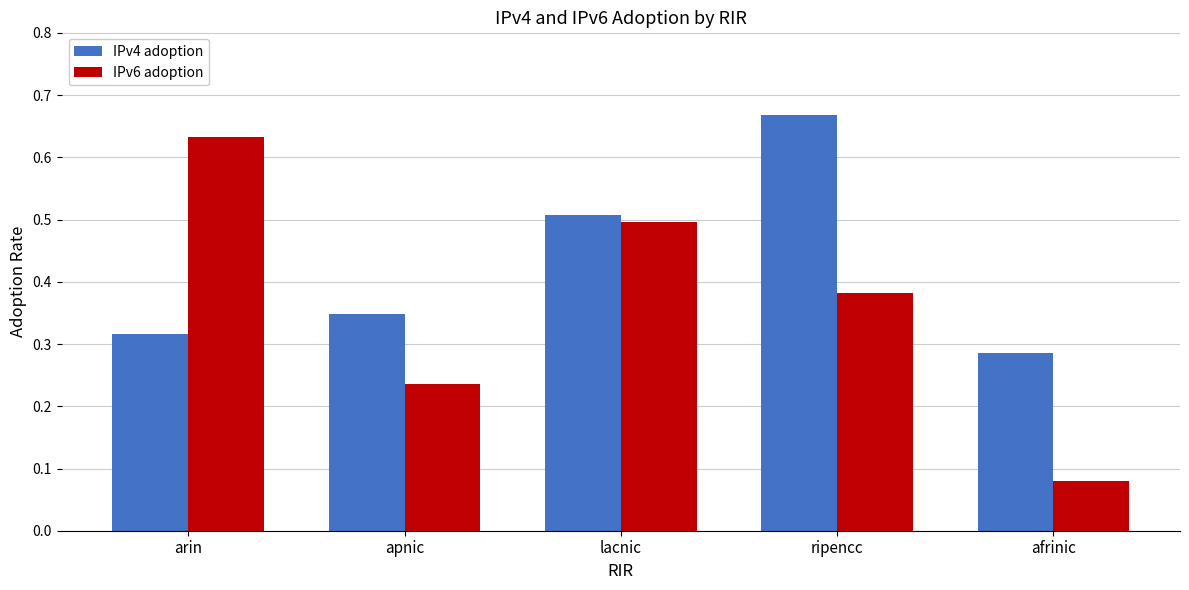

Which series has the largest range (max minus min)?

IPv6 adoption